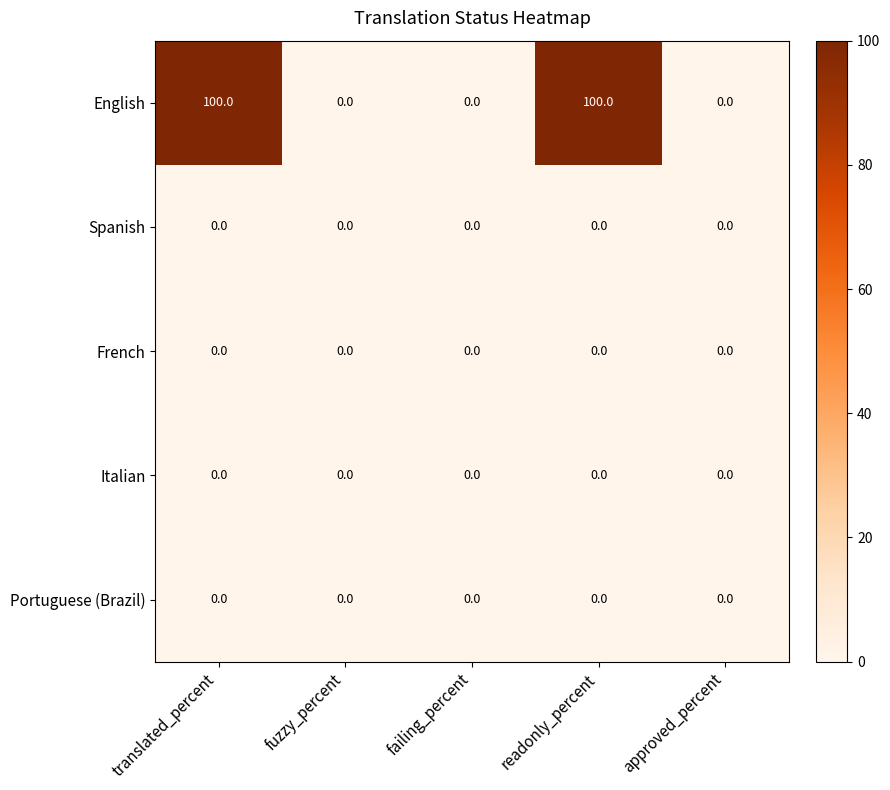

What is the greatest value displayed?

100